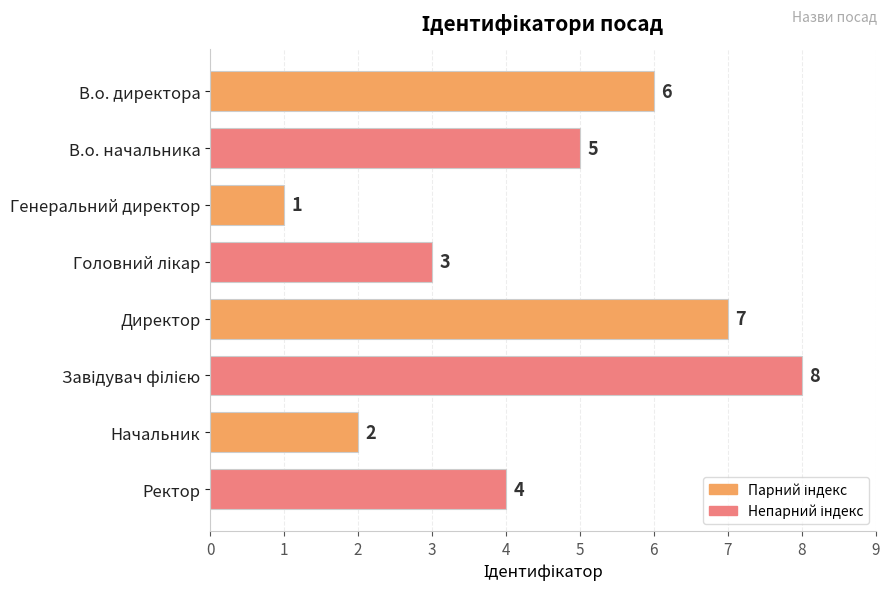

At which label is the value closest to 4?

Ректор